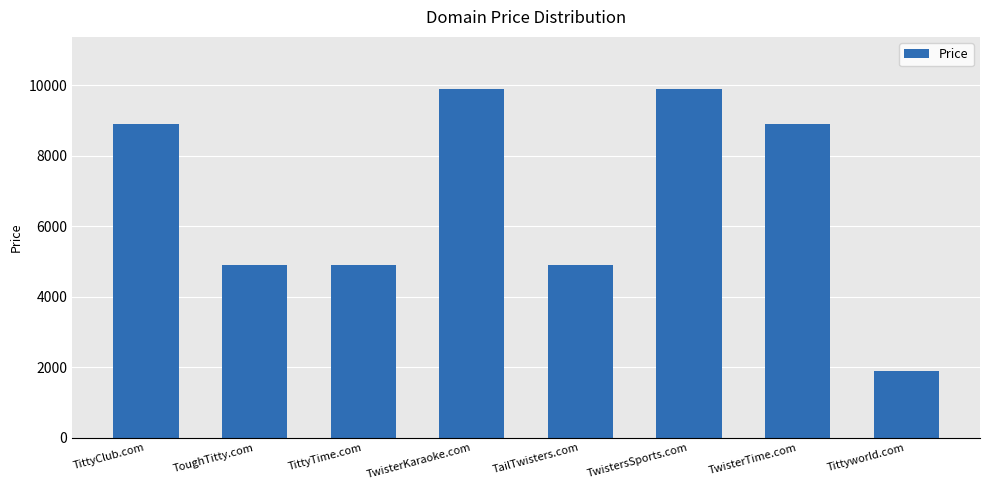

What is the sum of the values at TwisterKaraoke.com and TailTwisters.com?

14776